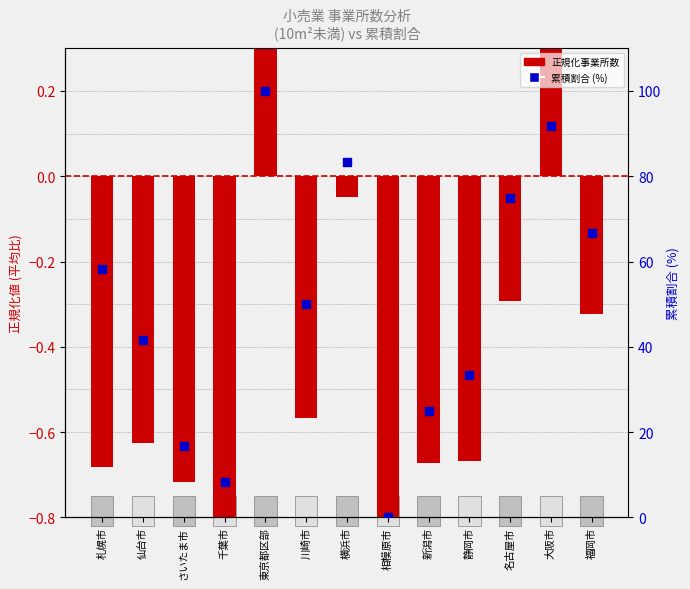

What are all the series names shown in the legend?

正規化事業所数 (10m²未満), 累積割合 (%)